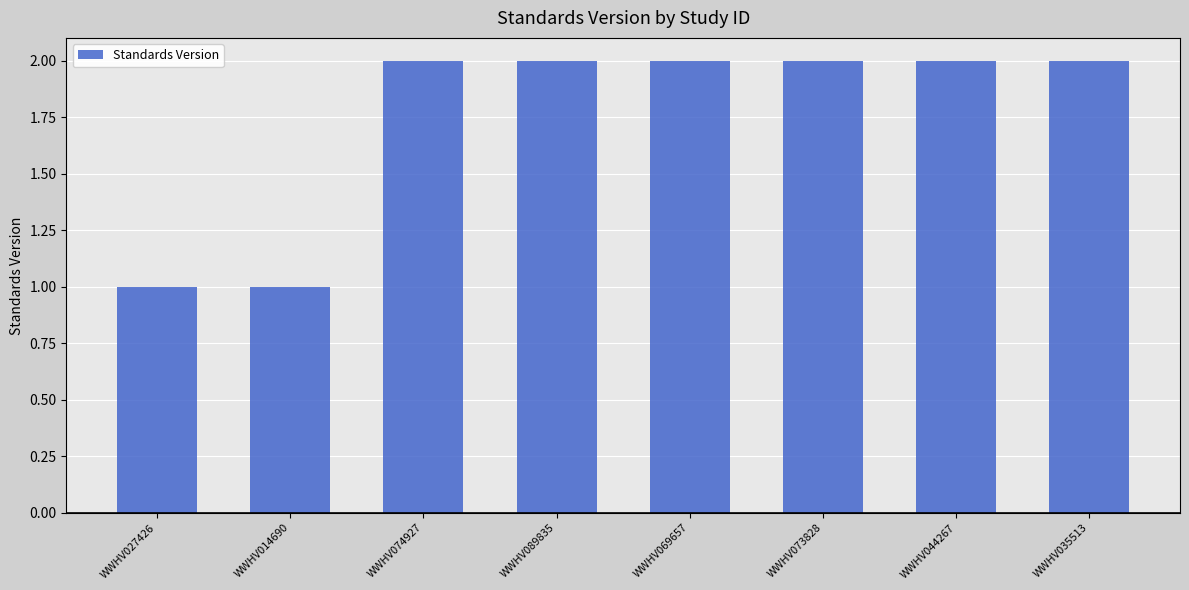

Reading left to right, extract all data points from this chart.

WWHV027426=1	WWHV014690=1	WWHV074927=2	WWHV089835=2	WWHV069657=2	WWHV073828=2	WWHV044267=2	WWHV035513=2